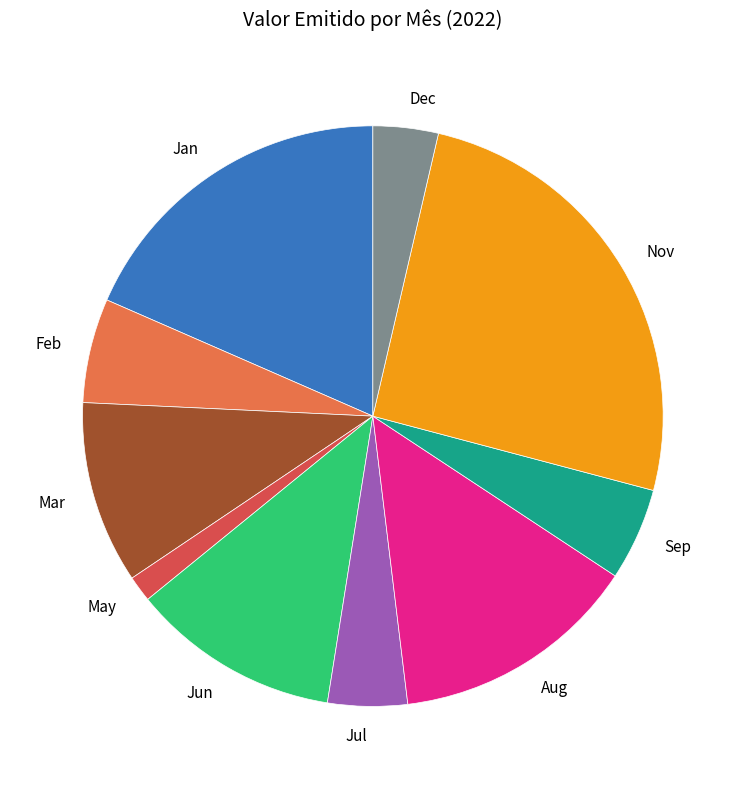

Is there any slice that represents more than half of the pie?

No